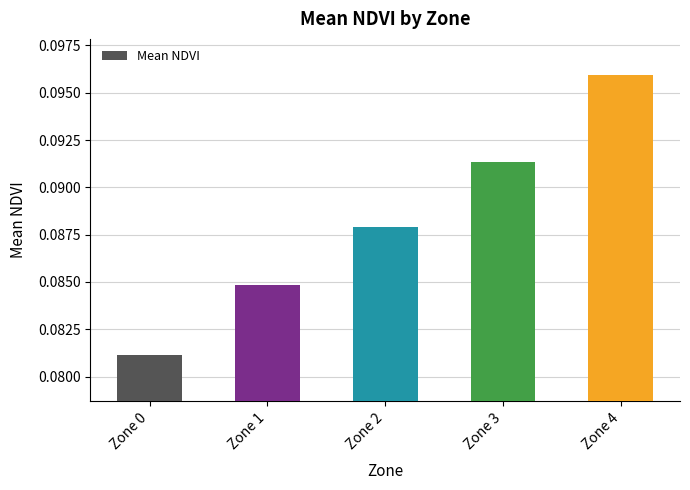

Rank the categories by value from highest to lowest.

Zone 4, Zone 3, Zone 2, Zone 1, Zone 0